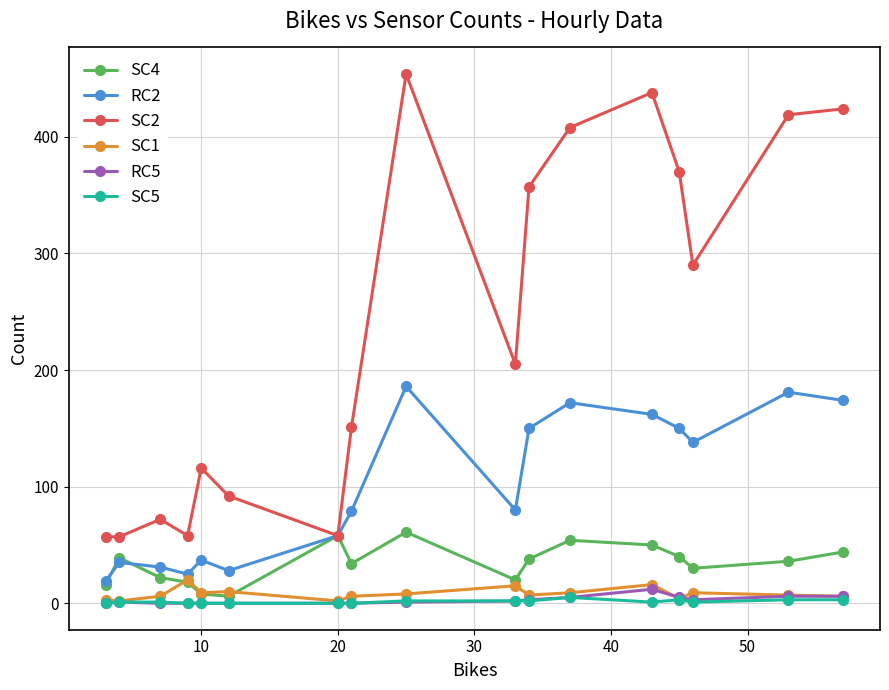

At how many categories does at least one series exceed 218?

8